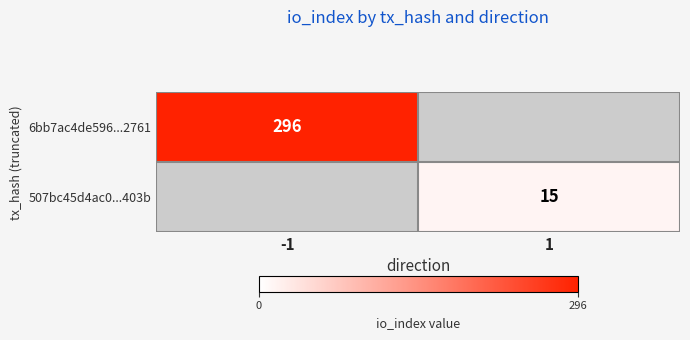

Is it true that 507bc45d4ac0...403b equals 15 at 1?

True